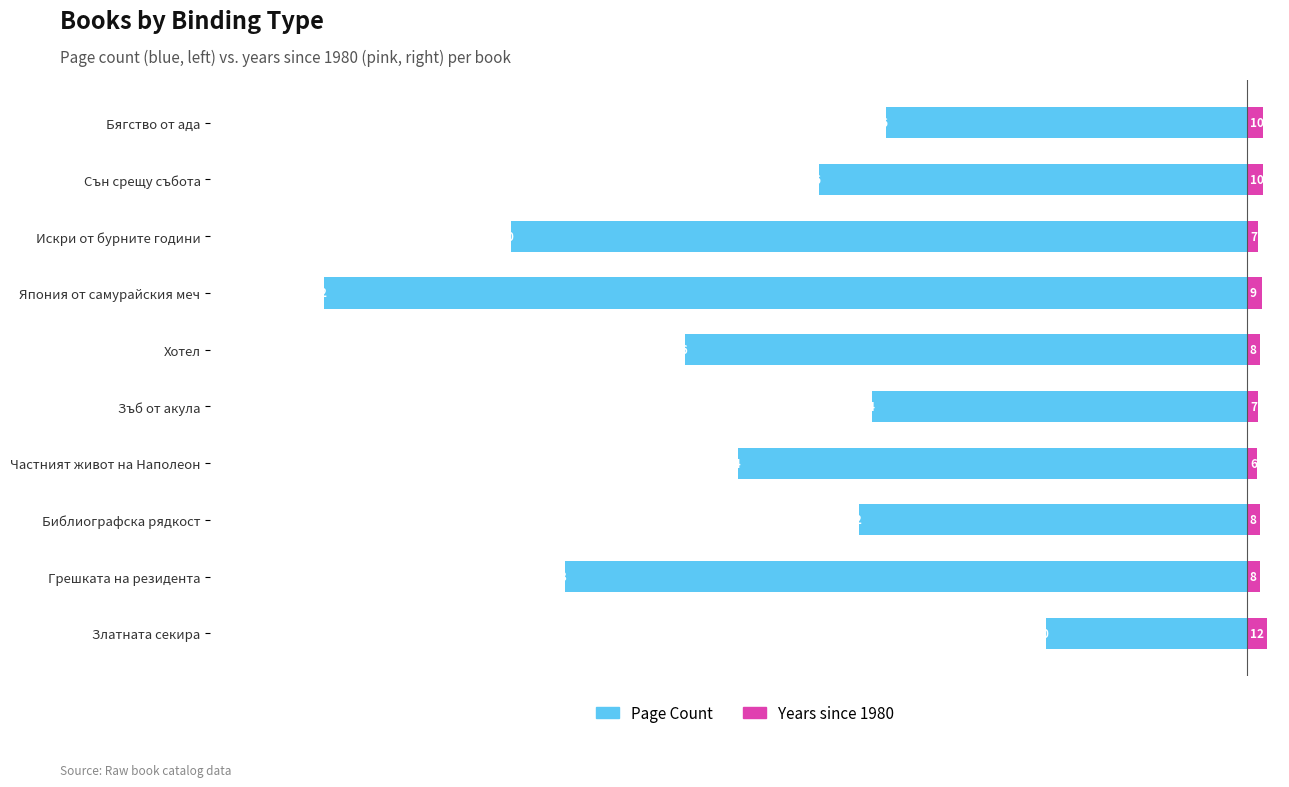

Between Зъб от акула and Бягство от ада, which series saw the biggest shift?

Page Count